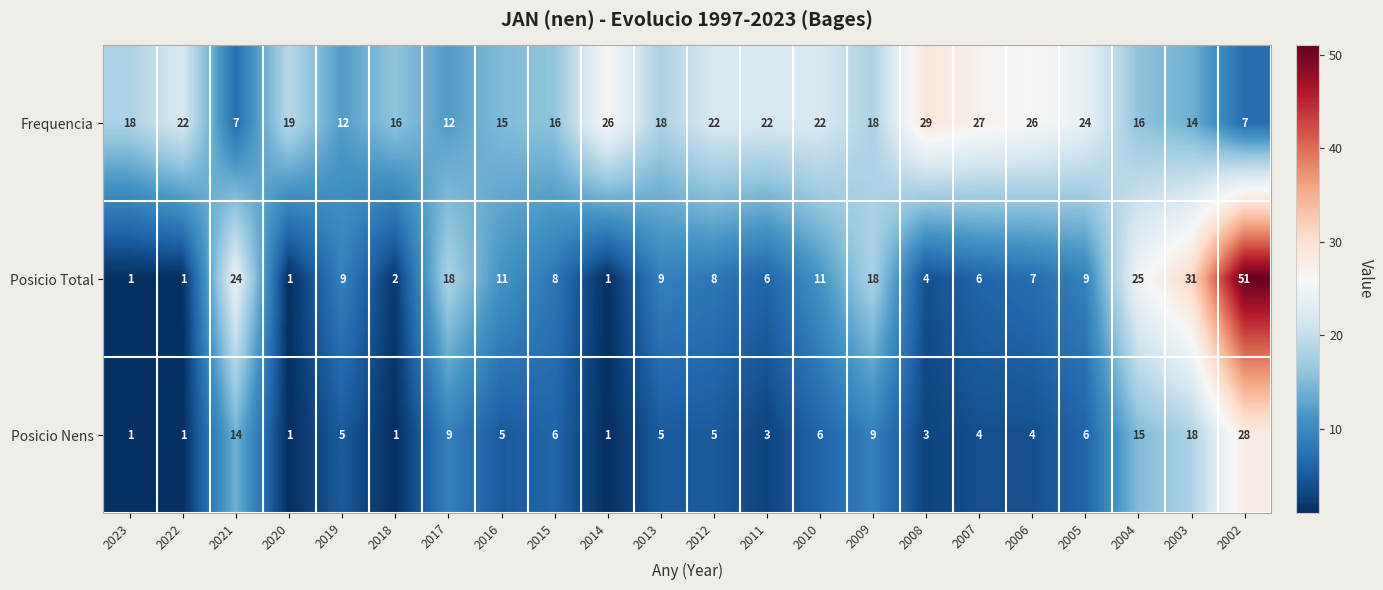

What is the sum of the Posicio Nens values at 2012 and 2019?

10